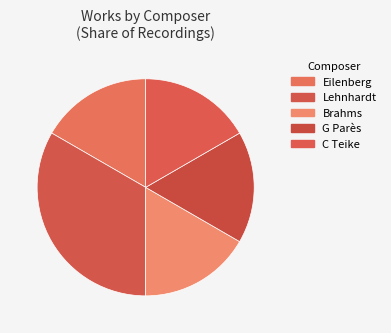

Rank the categories by value from lowest to highest.

Eilenberg, Brahms, G Parès, C Teike, Lehnhardt